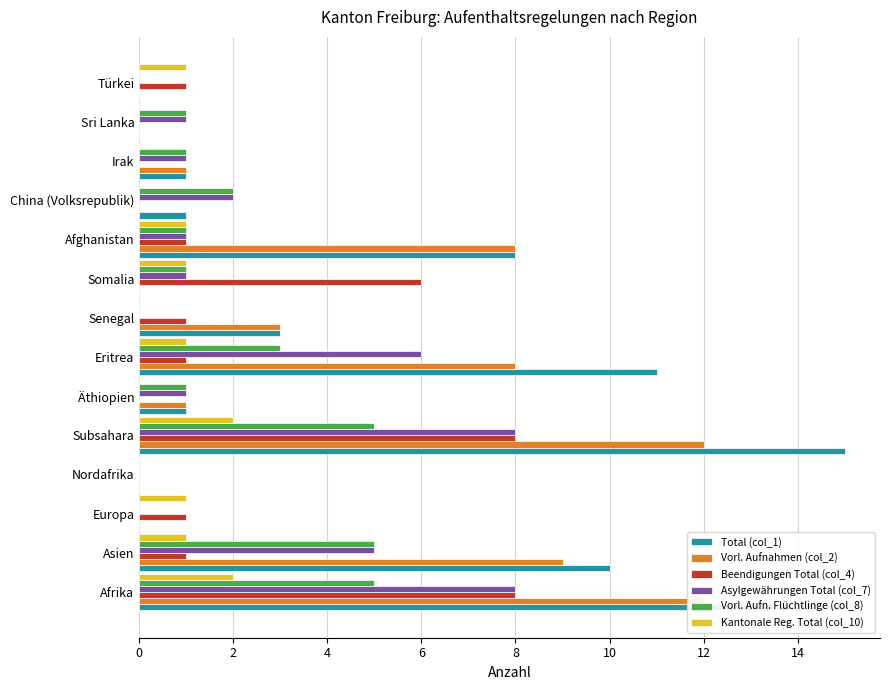

Is the value of Vorl. Aufnahmen (col_2) at Afghanistan greater than the value of Vorl. Aufn. Flüchtlinge (col_8) at Nordafrika?

Yes